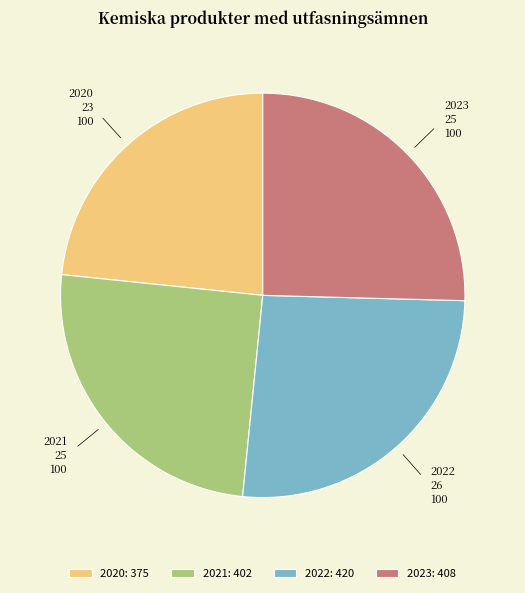

What is the ratio of the value at 2023 to the value at 2021?

1.0